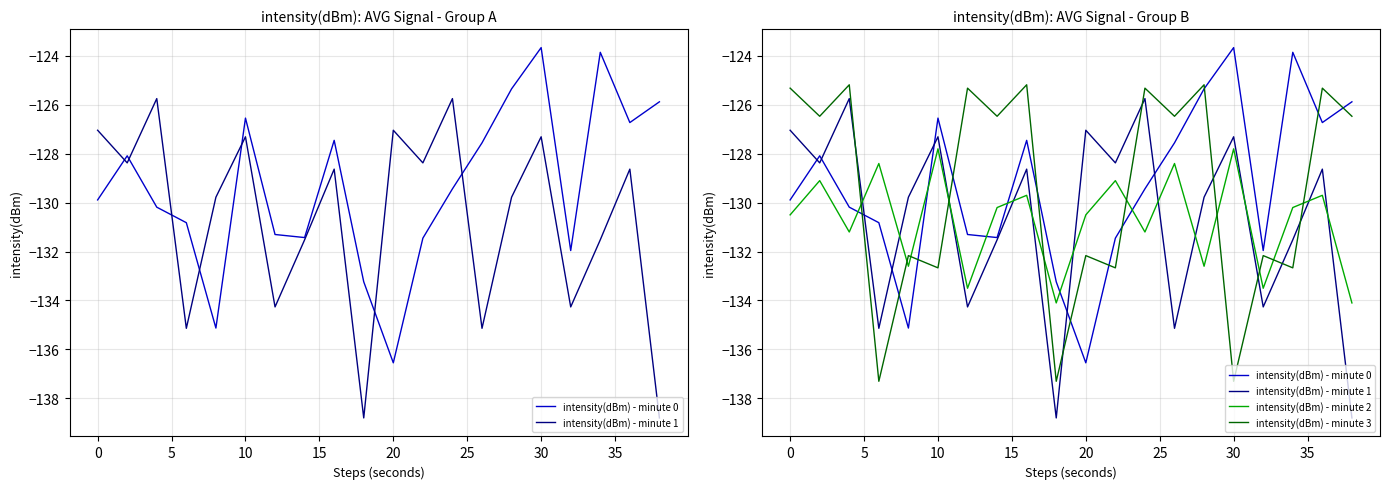

Reading left to right, what are all the values shown in this chart?

intensity(dBm) - minute 0: -129.9	-128.1	-130.2	-130.8	-135.1	-126.5	-131.3	-131.4	-127.5	-133.2	-136.5	-131.5	-129.4	-127.6	-125.3	-123.7	-132.0	-123.9	-126.7	-125.9
intensity(dBm) - minute 1: -127.0	-128.4	-125.7	-135.1	-129.8	-127.3	-134.3	-131.5	-128.6	-138.8	-127.0	-128.4	-125.7	-135.1	-129.8	-127.3	-134.3	-131.5	-128.6	-138.8
intensity(dBm) - minute 2: -130.5	-129.1	-131.2	-128.4	-132.6	-127.8	-133.5	-130.2	-129.7	-134.1	-130.5	-129.1	-131.2	-128.4	-132.6	-127.8	-133.5	-130.2	-129.7	-134.1
intensity(dBm) - minute 3: -125.3	-126.5	-125.2	-137.3	-132.2	-132.7	-125.3	-126.5	-125.2	-137.3	-132.2	-132.7	-125.3	-126.5	-125.2	-137.3	-132.2	-132.7	-125.3	-126.5